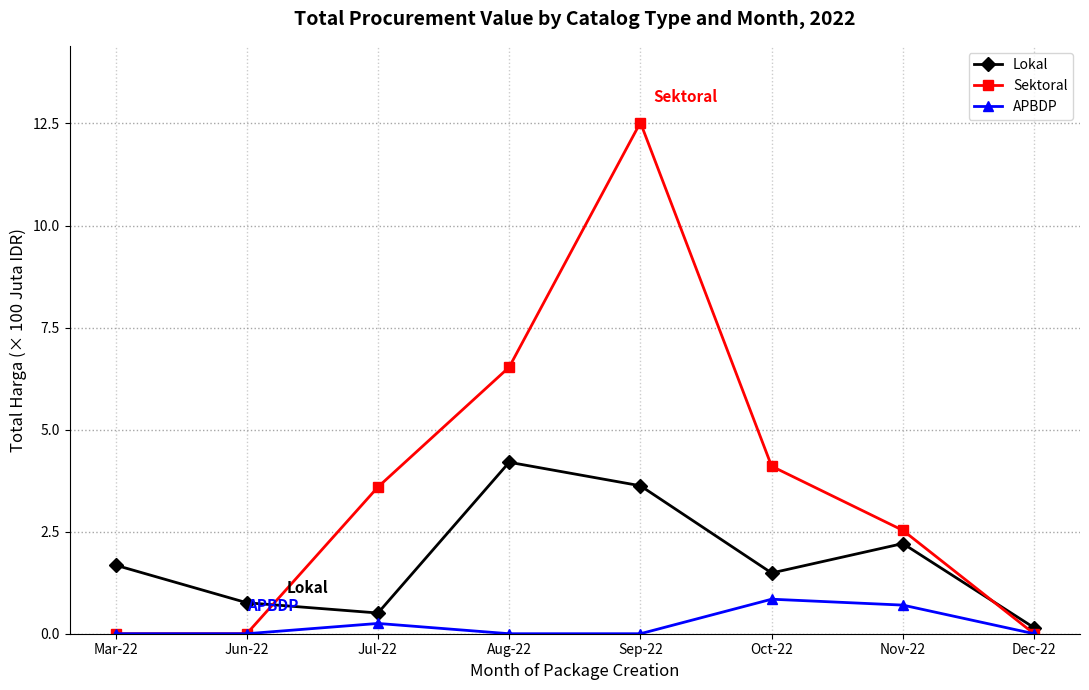

How many lines are shown in the chart?

3